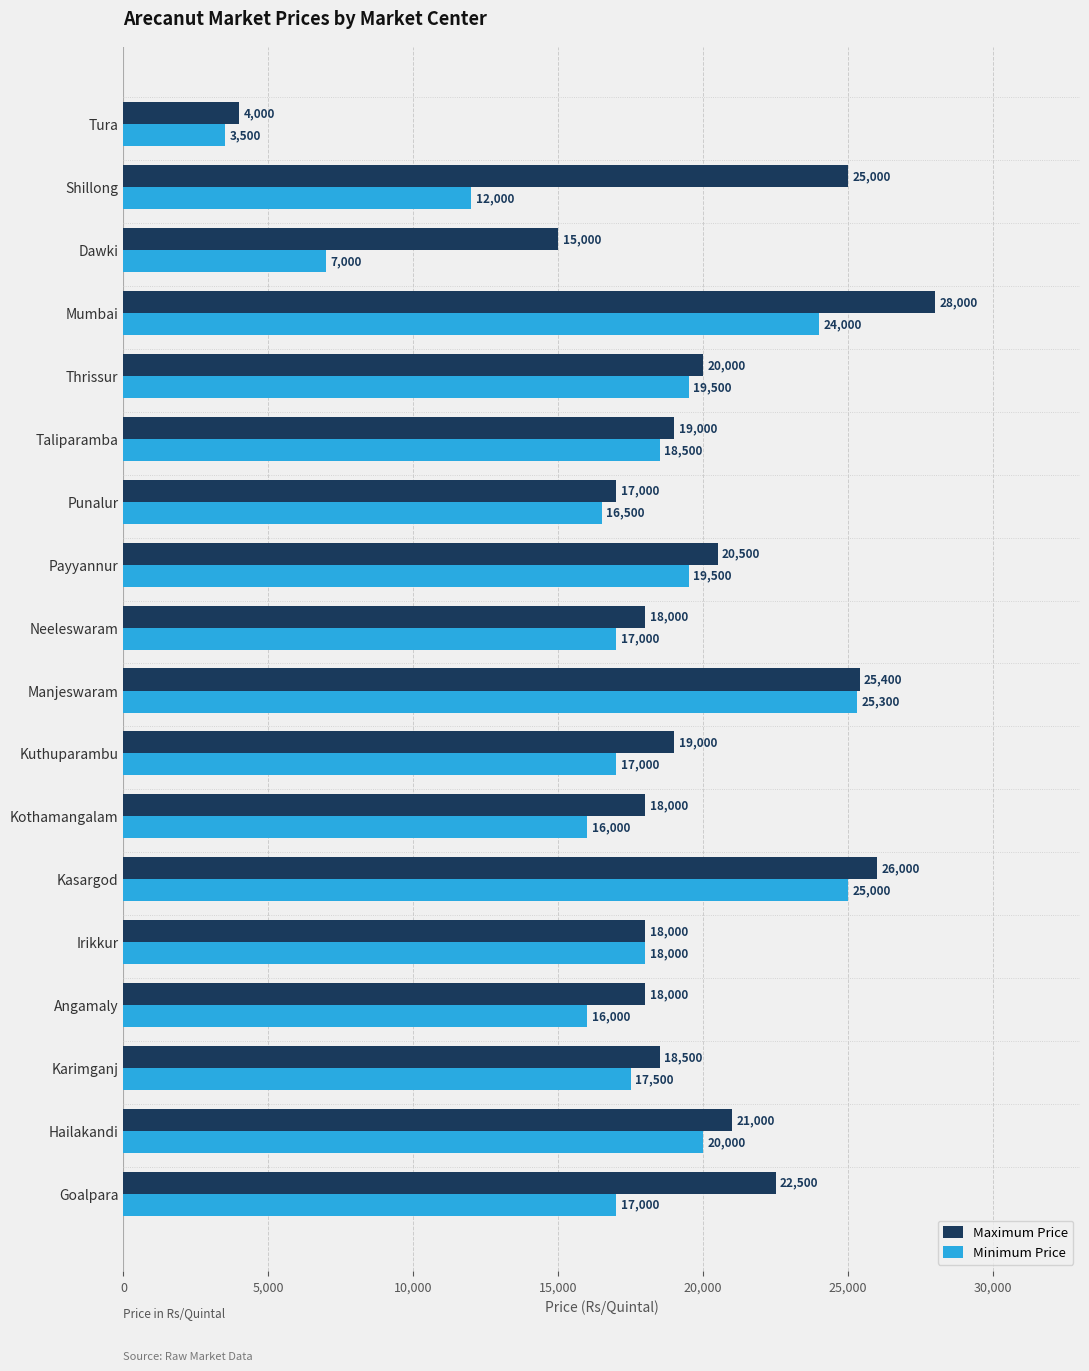

At Punalur, list the series in order from largest to smallest.

Maximum Price, Minimum Price